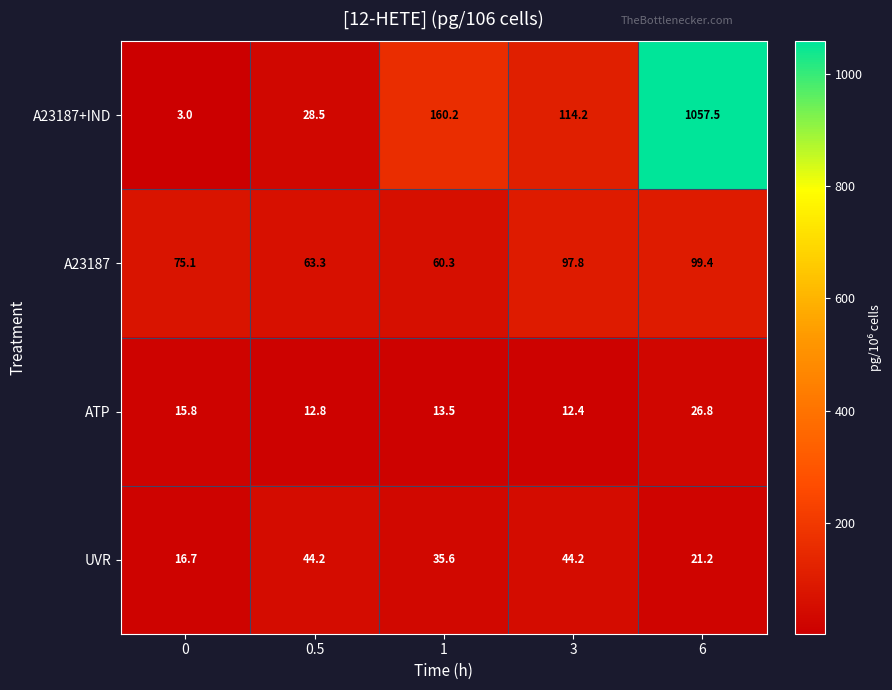

At which category is the sum across all series the highest?

6